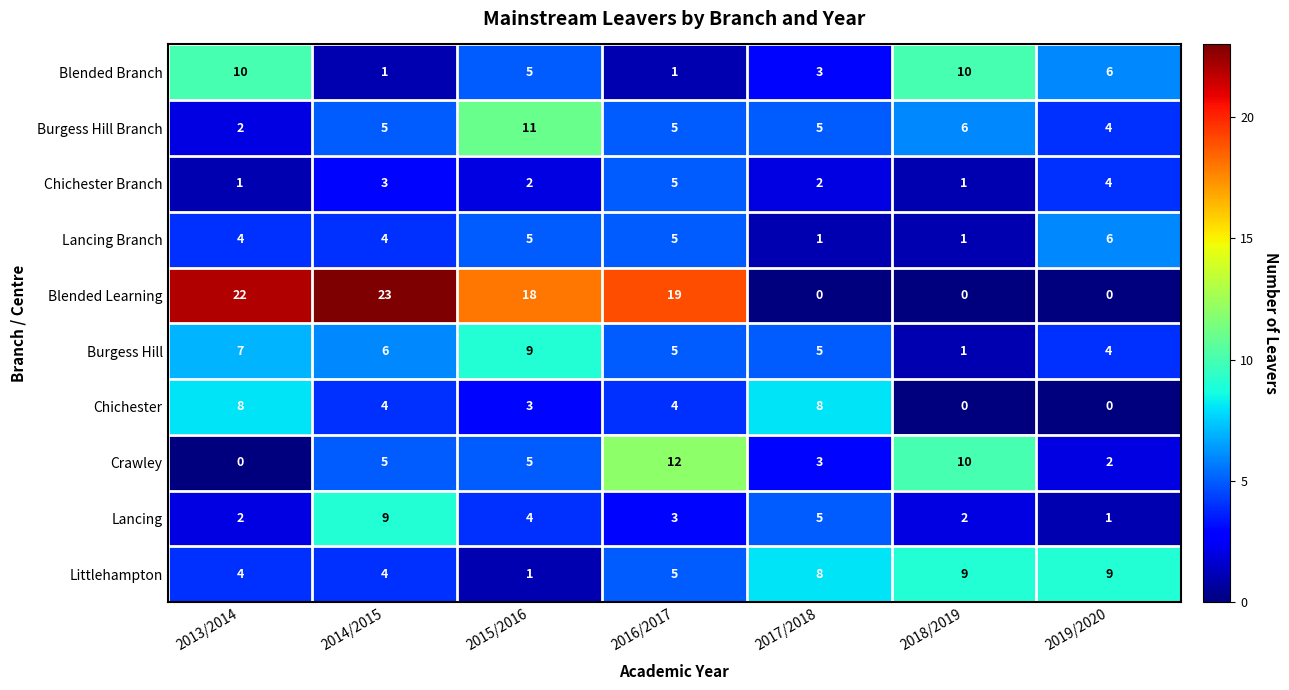

At which category does the chart reach its peak across all series?

2014/2015